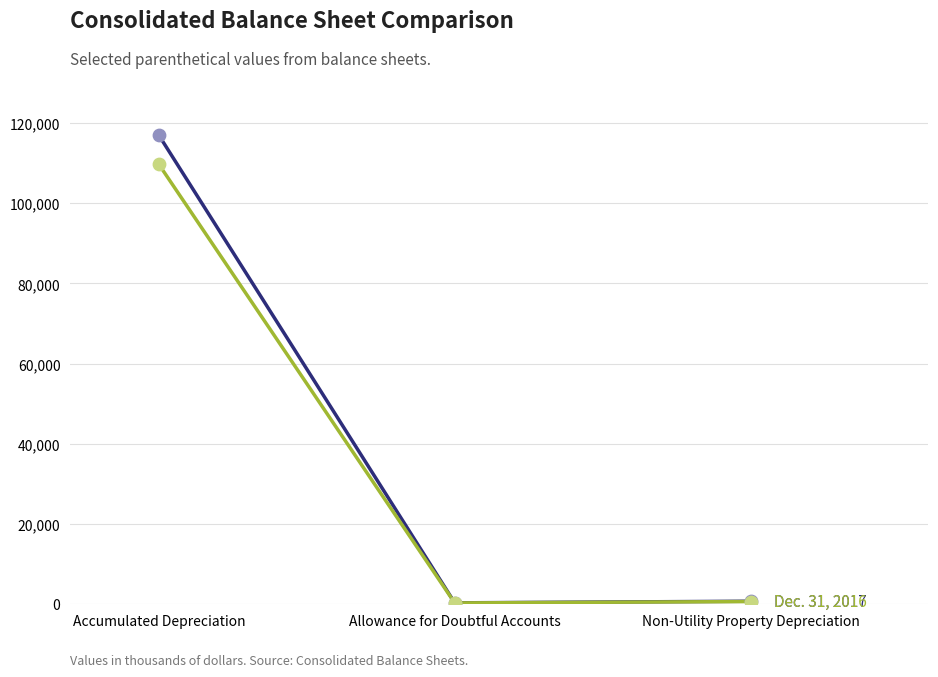

At which category is the sum across all series the highest?

Accumulated Depreciation